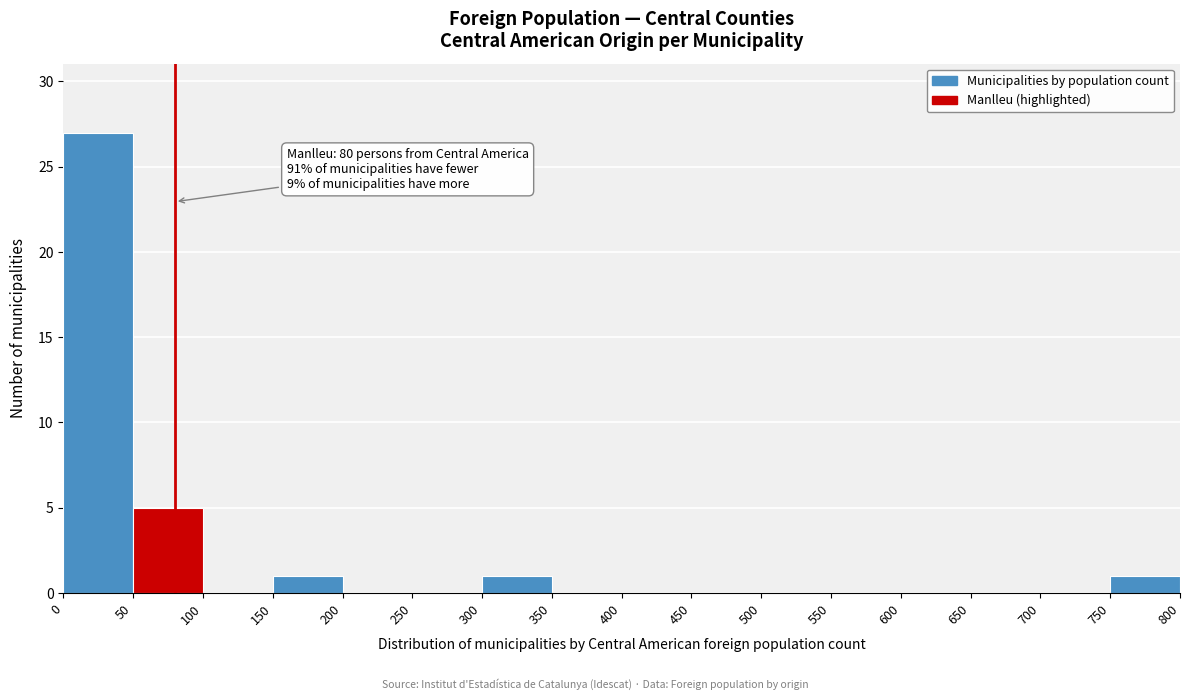

Which range on the x-axis has the tallest bar?

0 to 50